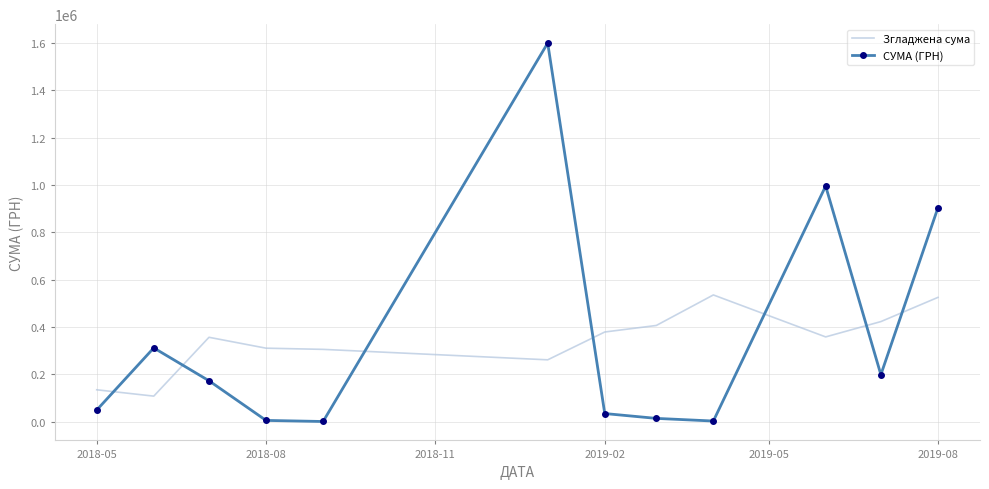

What is the difference between the maximum and minimum values in the Згладжена сума series?

427484.0